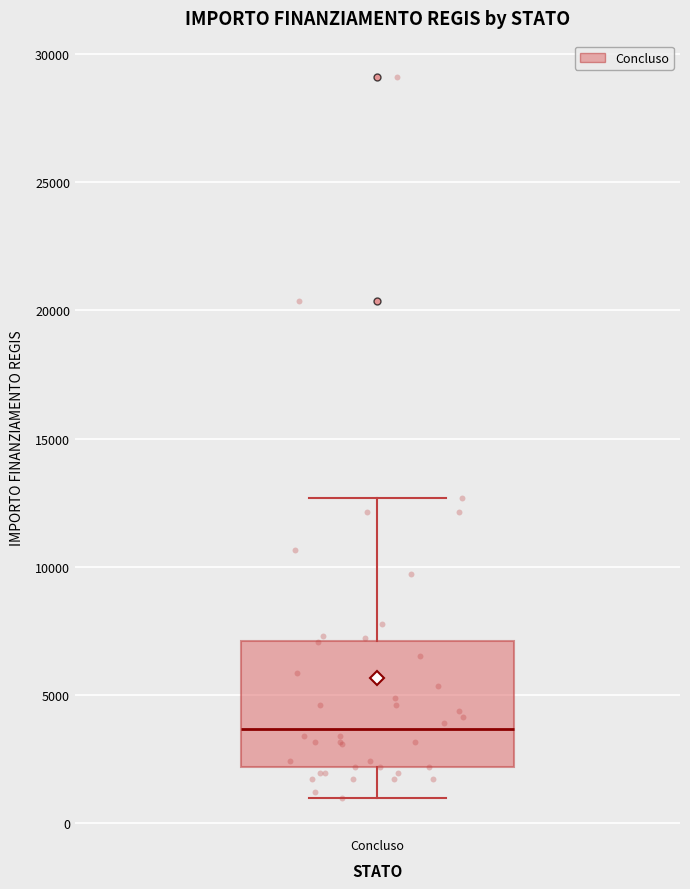

Transcribe this box plot: give where the median line is, the range the box spans, and where the two whiskers end, as read against the y-axis. The values are not printed on the chart, so give them approximately, as read against the axis.

median 3500, box 2000 to 7000, whiskers 1000 to 12500